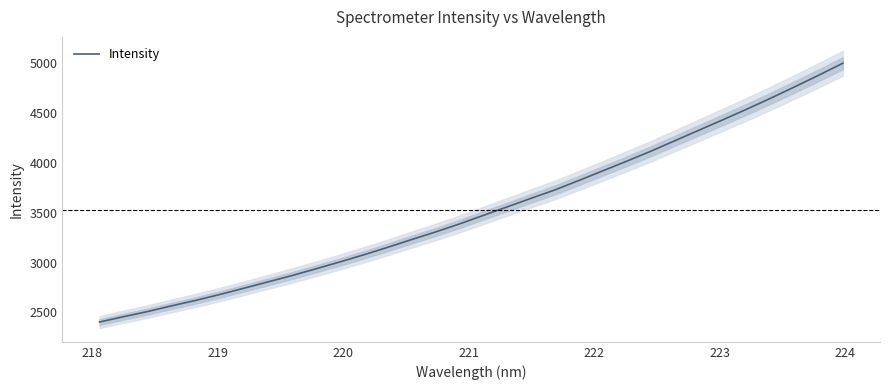

What is the maximum value for Intensity?

4997.8